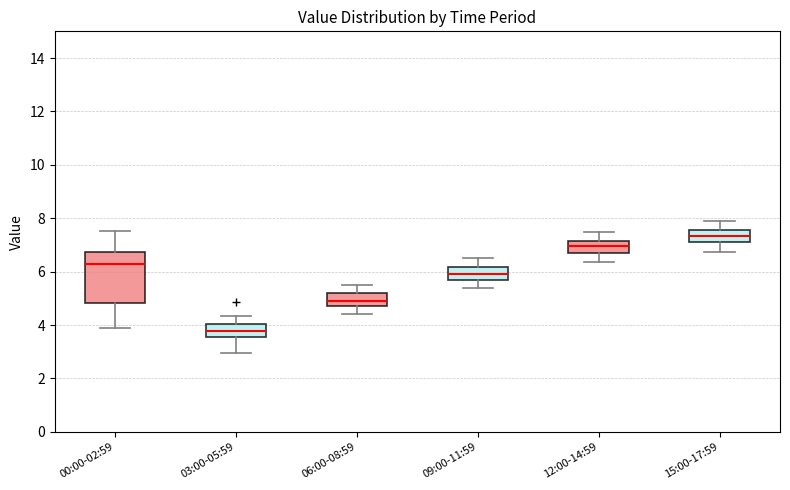

Which box has the lowest median line?

03:00-05:59